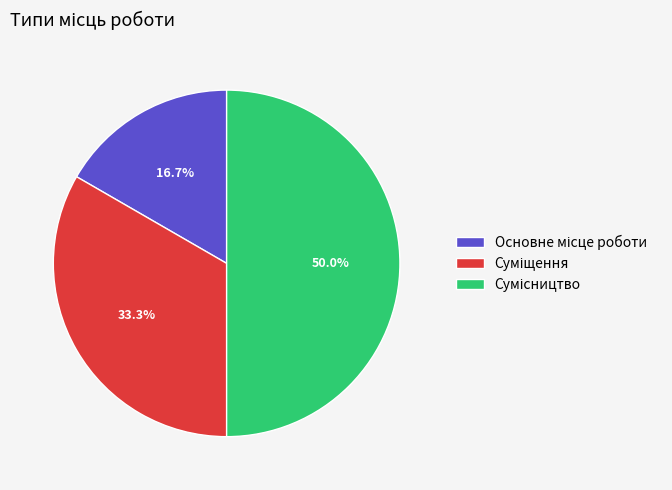

What is the ratio of the value at Основне місце роботи to the value at Сумісництво?

0.3